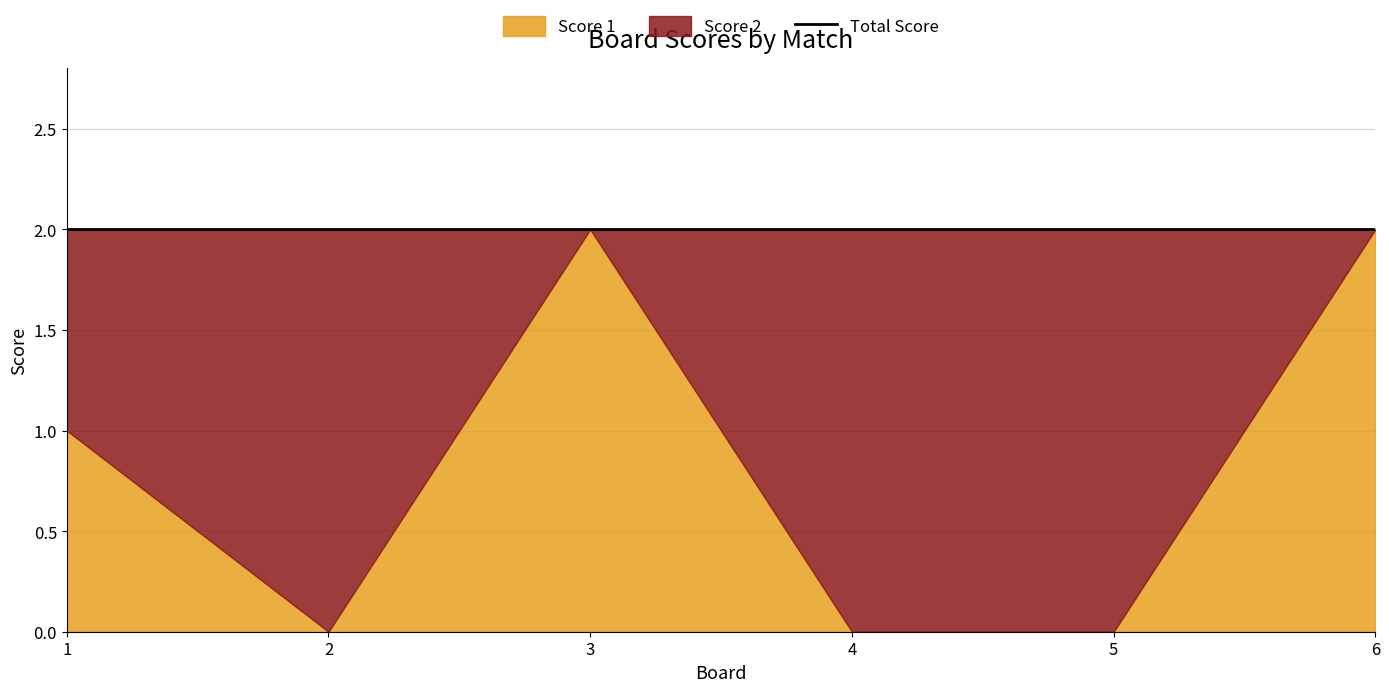

What is the approximate value of Score 2 at 2?

2